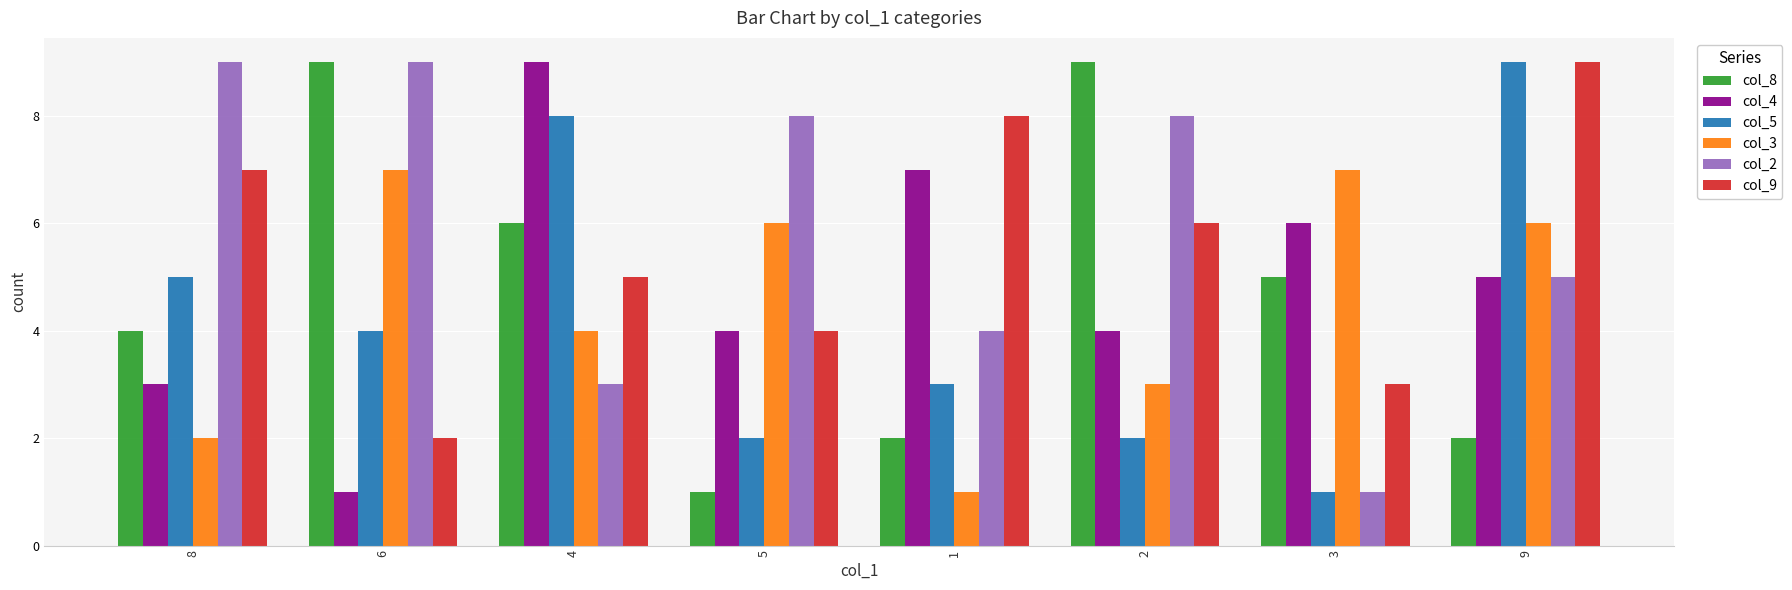

What is the label of the 3rd bar from the left?

4